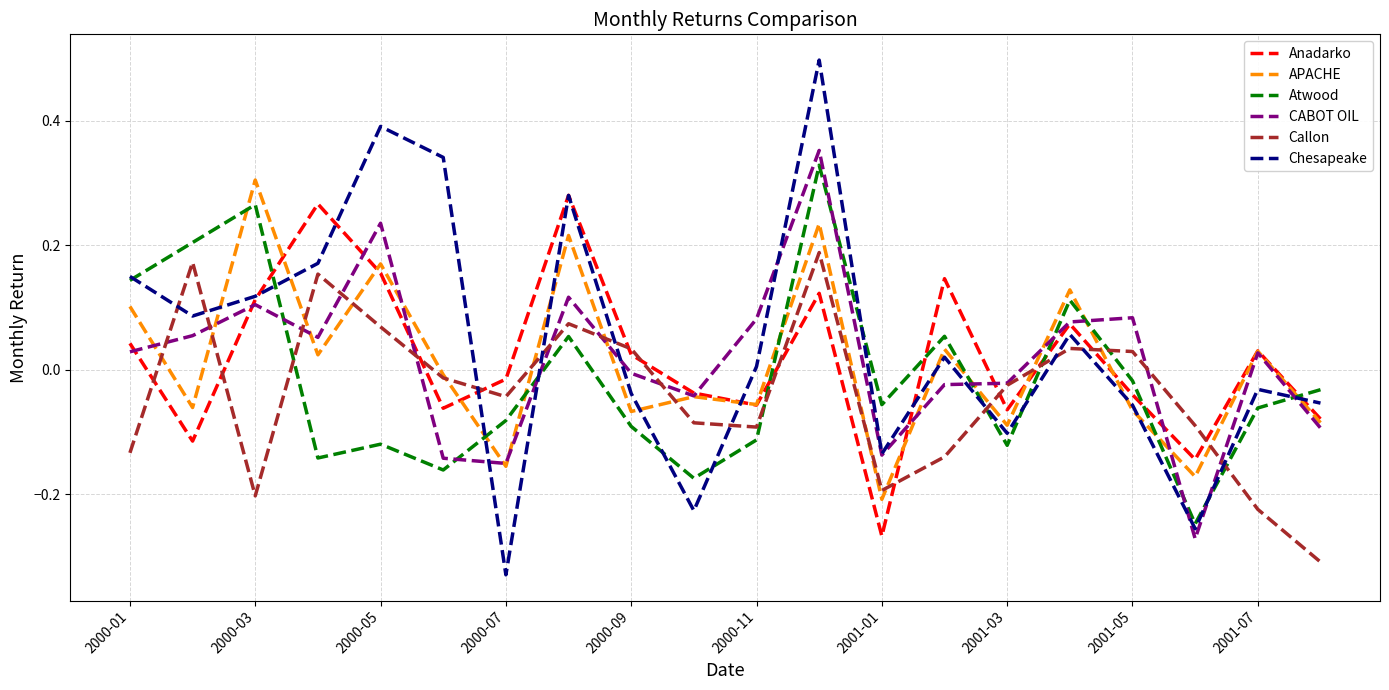

Is this an area chart (filled region under the line)?

No